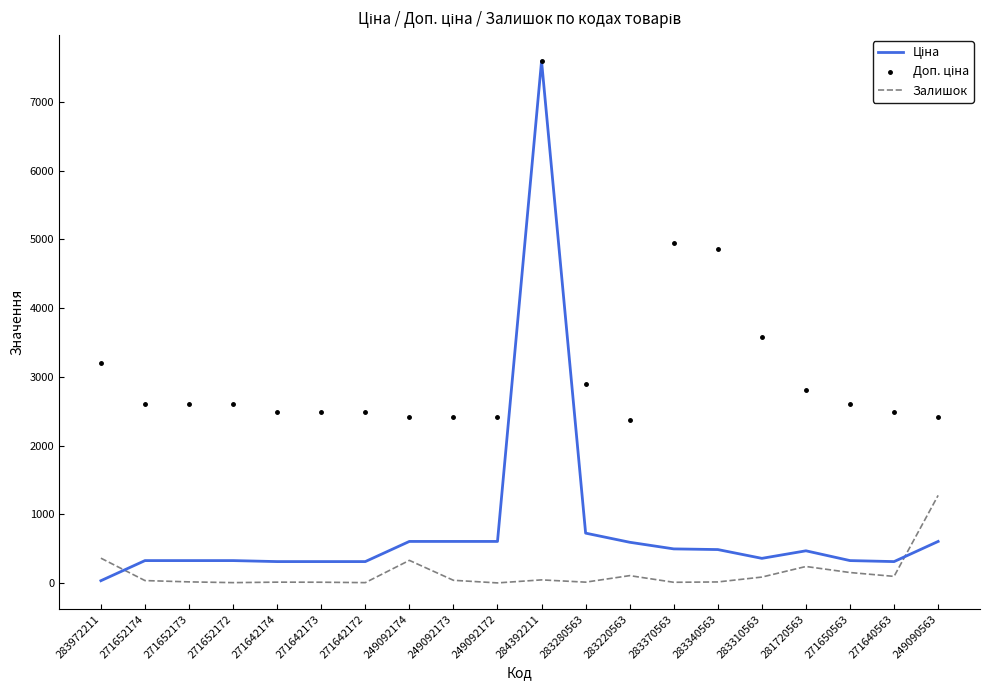

Which series contains the highest Y value?

Ціна